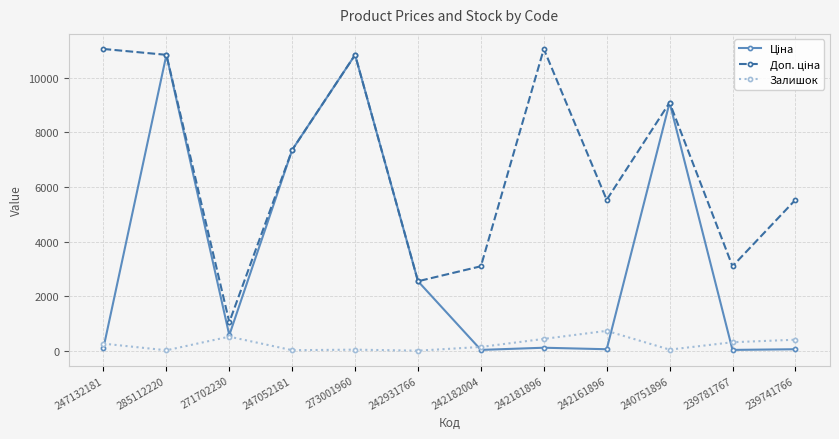

What is the greatest value displayed?

11055.0